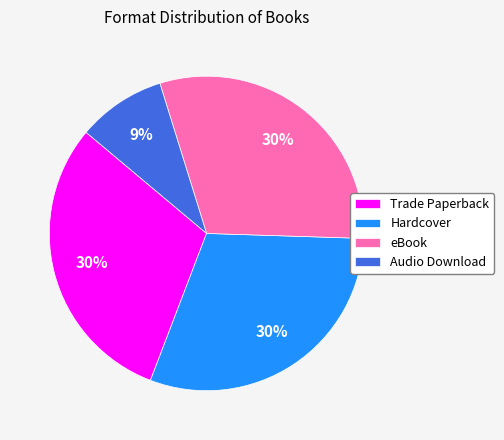

True or false: Audio Download accounts for 1% of the total.

False